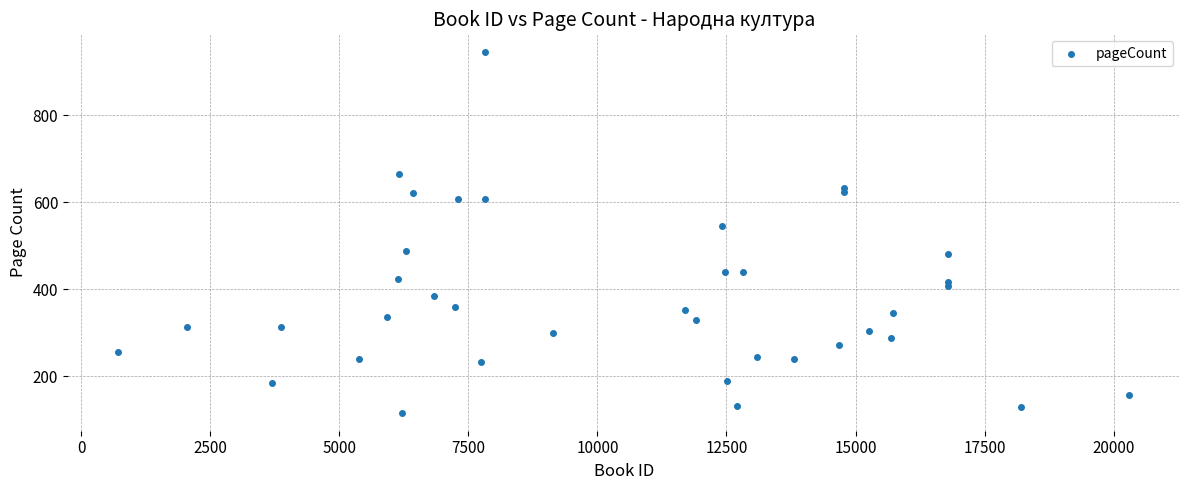

What Y value in the scatter plot is closest to 530?

544